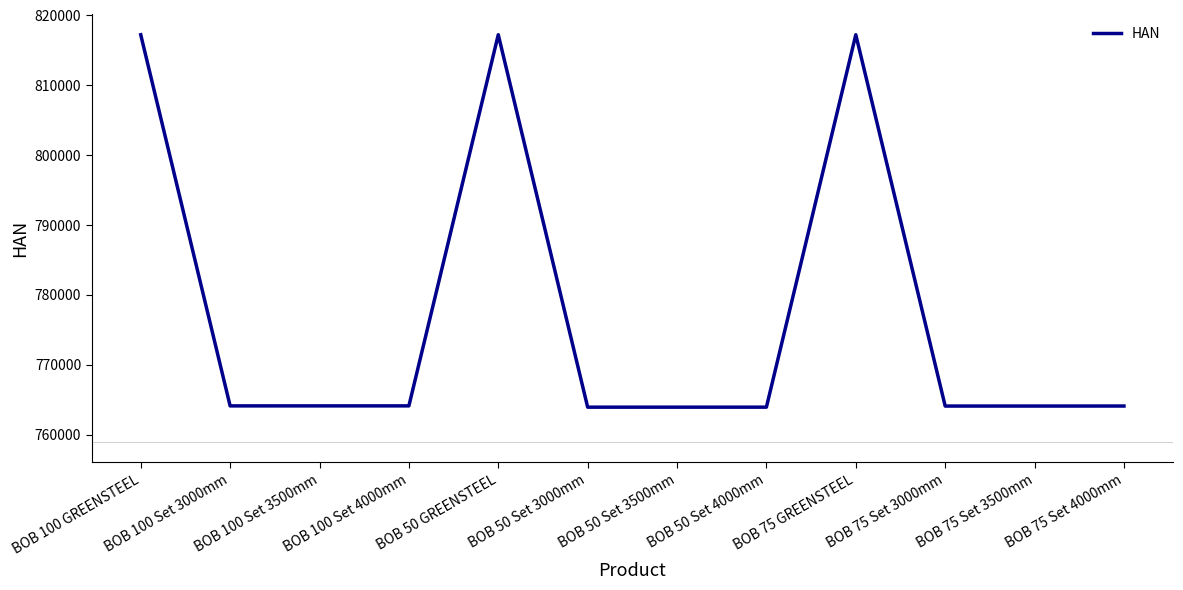

What is the difference between the maximum and minimum values?

53318